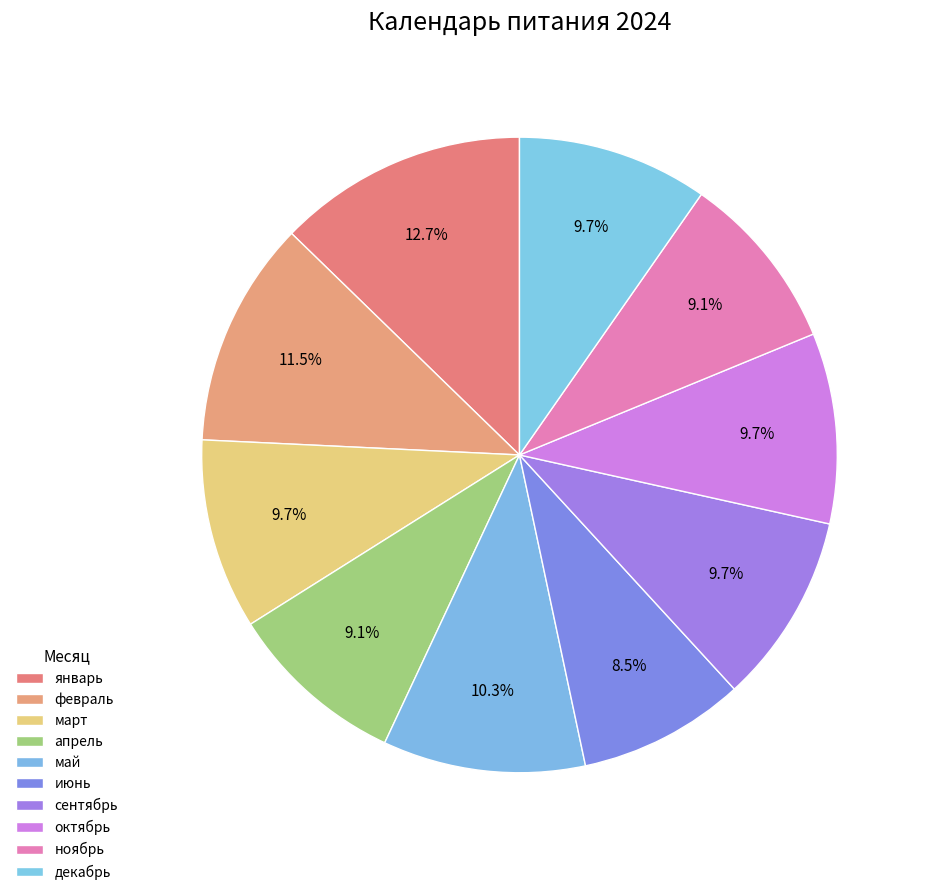

What percentage is NOT represented by июнь?

91.5%